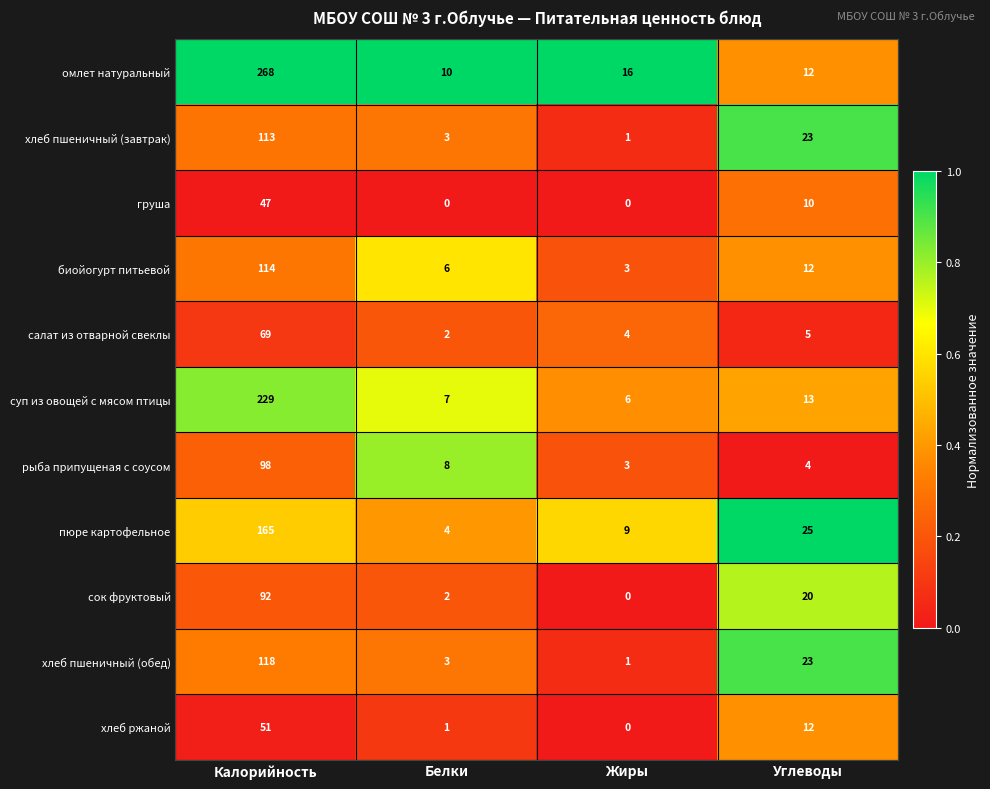

Where is груша nearest to the value 23?

Углеводы